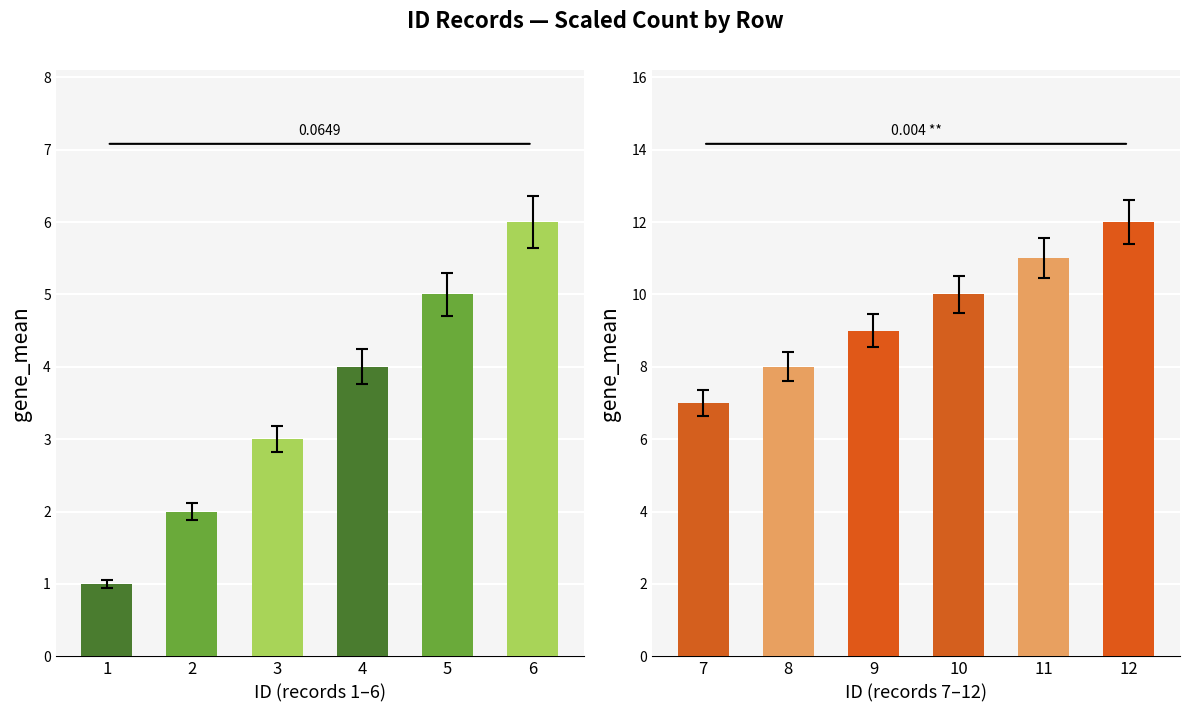

How many distinct data groups are displayed?

2